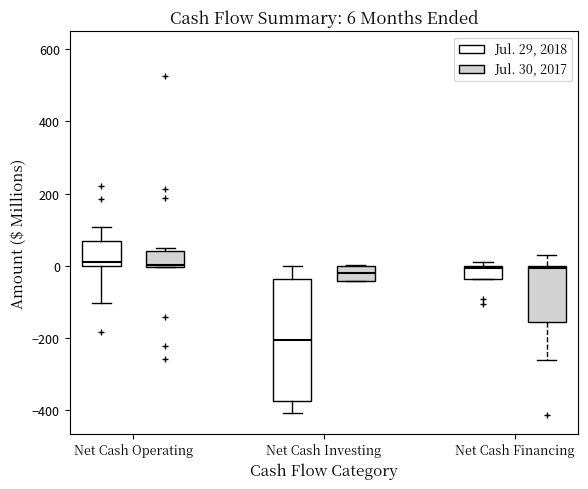

Comparing the boxes themselves (not the whiskers), which one is the tallest?

Net Cash Investing (Jul. 29, 2018)